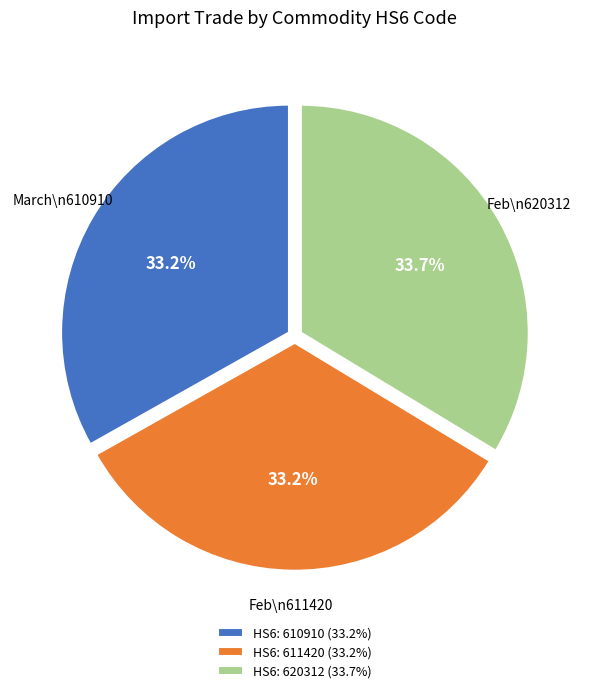

What portion of the pie excludes Feb\n611420?

66.8%